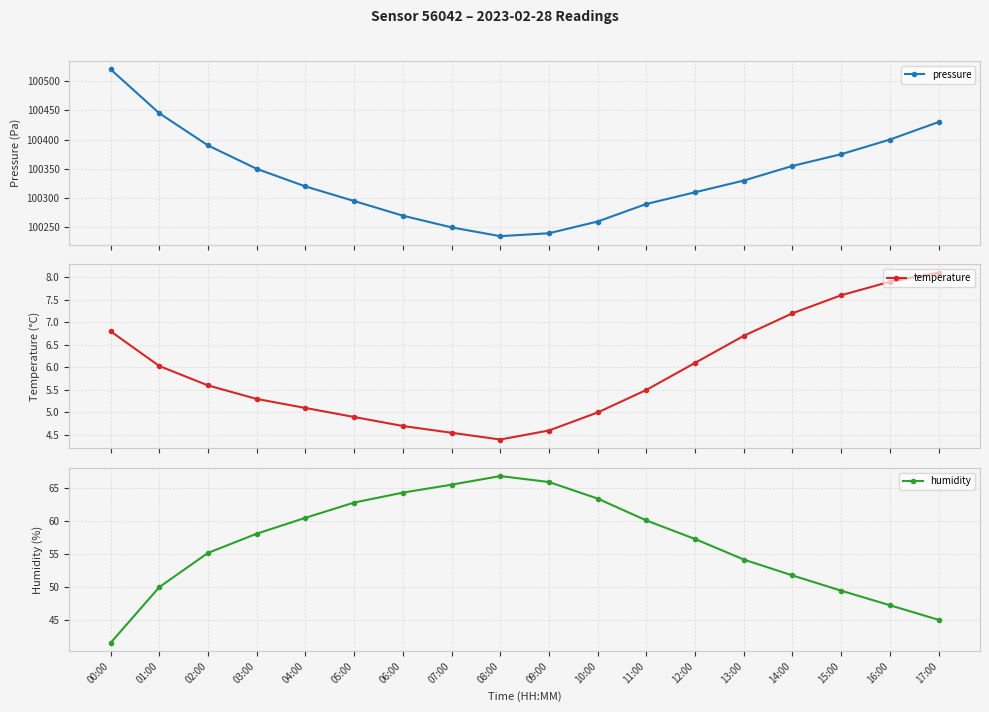

True or false: temperature and pressure intersect in this chart.

False